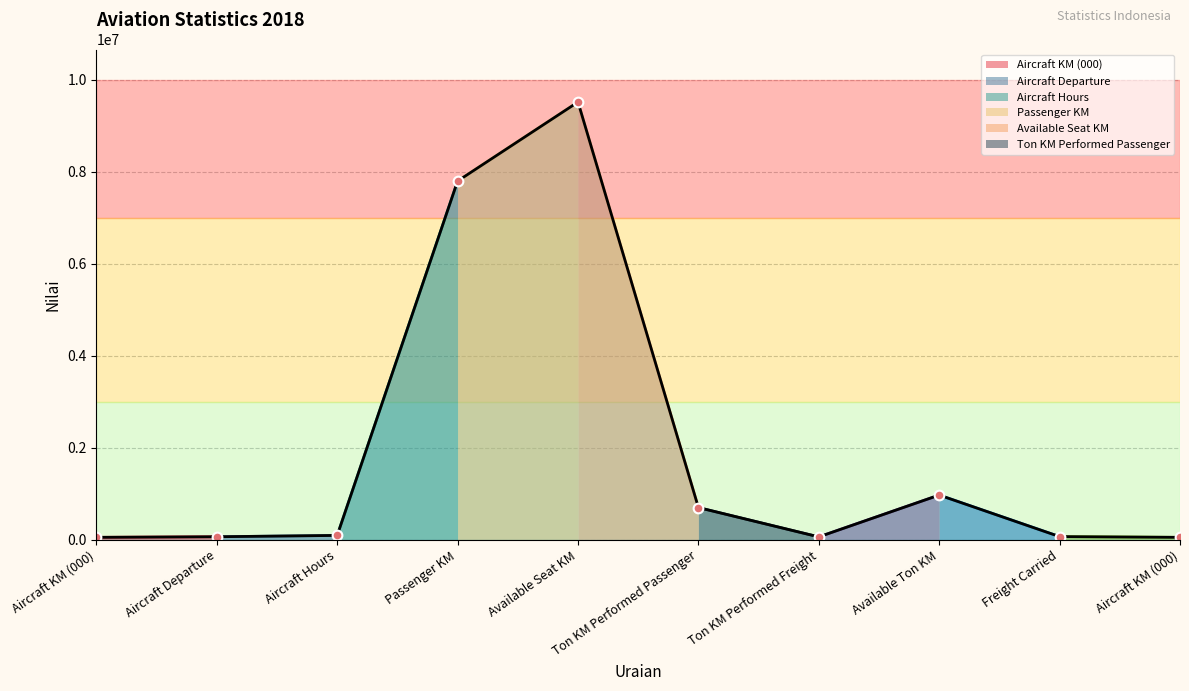

What is the difference between the maximum and minimum values?

9459102